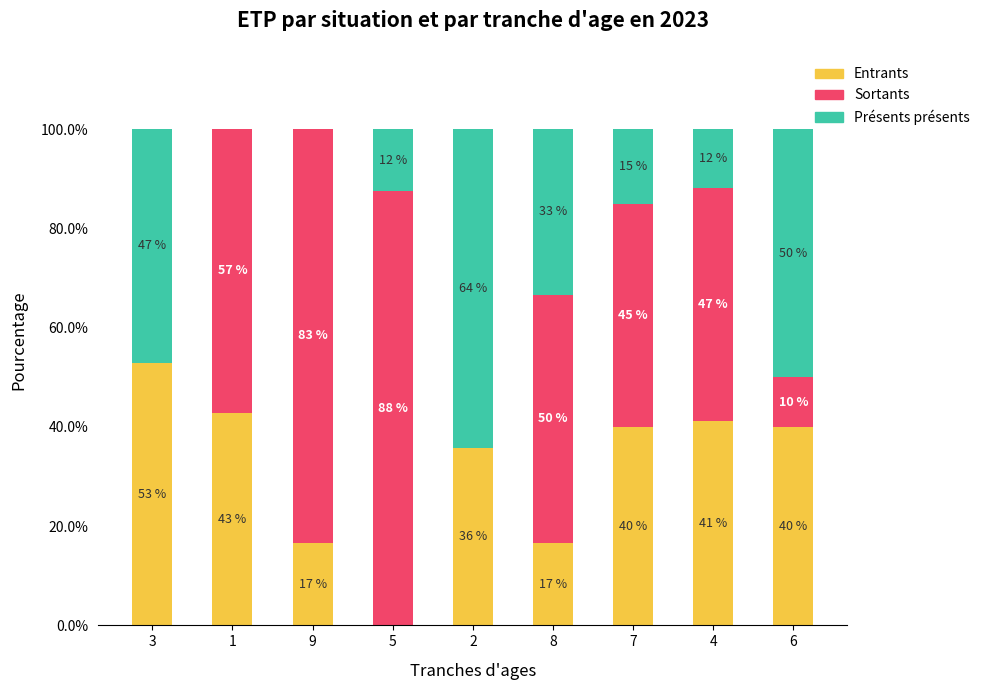

What is the highest value of the Entrants series?

52.9